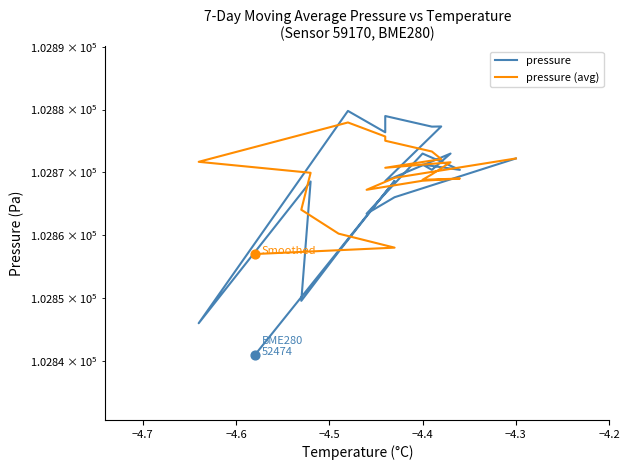

Which series has the largest Y range (max minus min)?

pressure